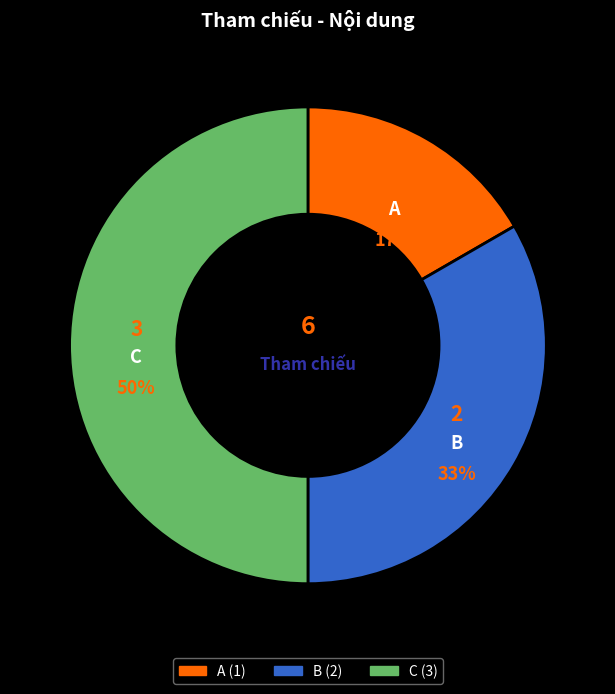

Count the number of slices in the pie.

3